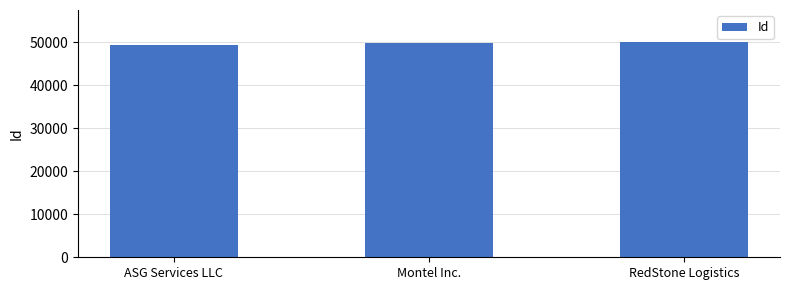

At which label is the value closest to 49660?

Montel Inc.